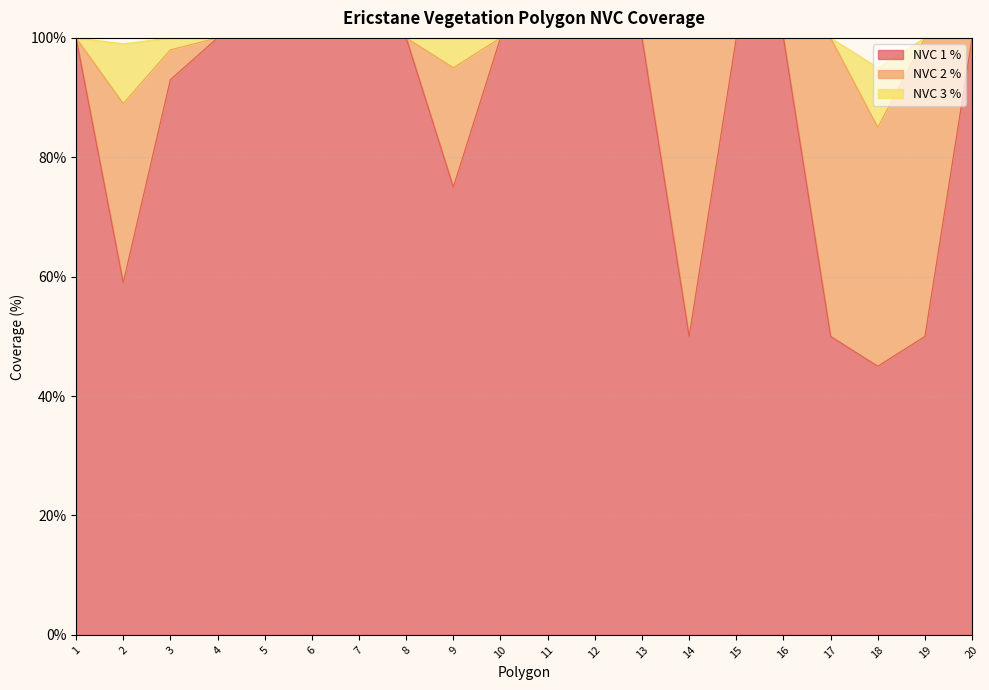

Does the chart display data point markers on the line(s)?

No